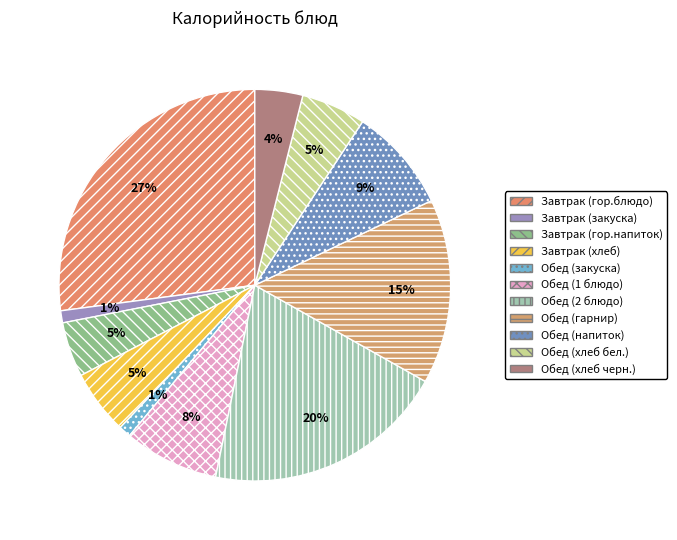

To the nearest percent, what is the difference between the largest and smallest slice percentages?

26%